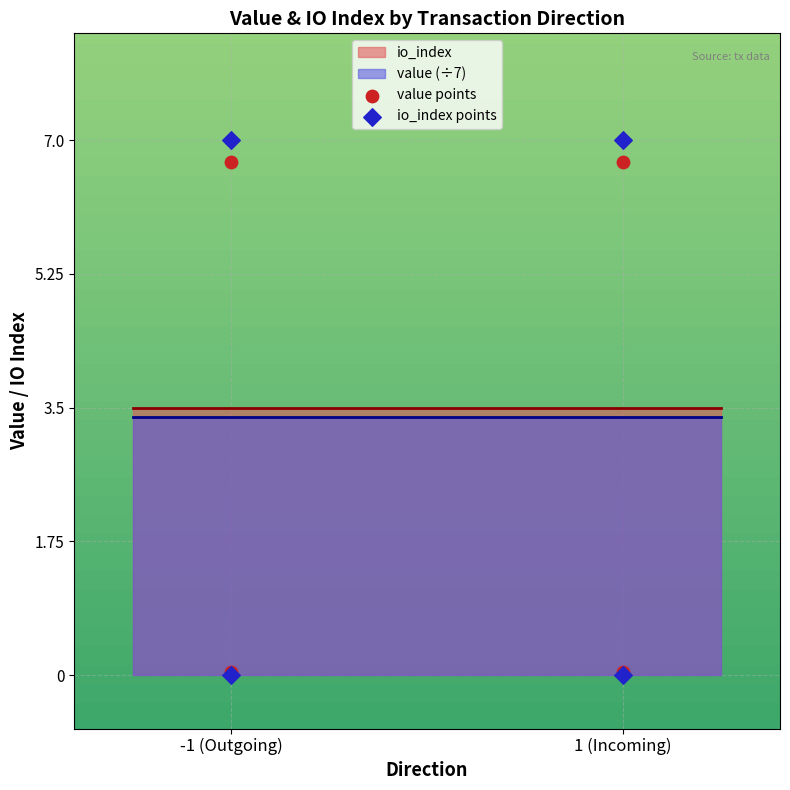

Which series contains the highest Y value?

io_index points